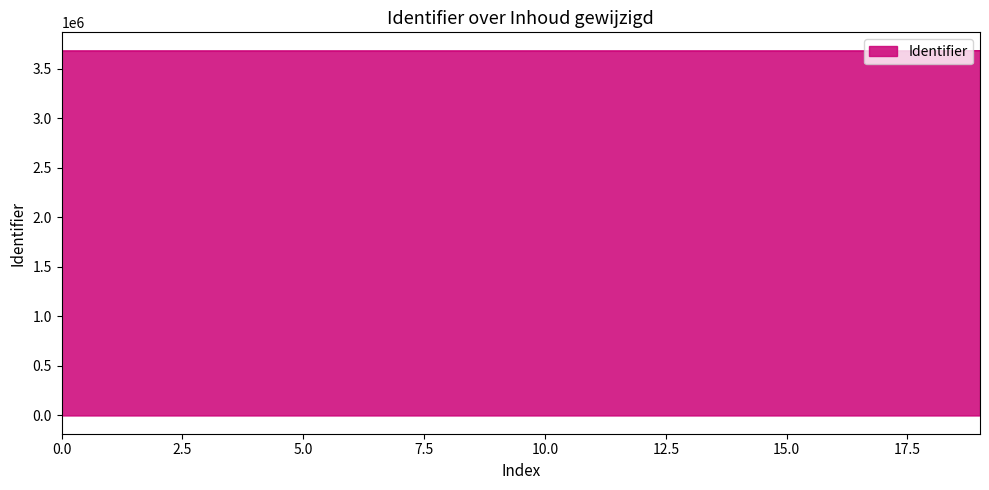

What is the minimum value shown in the chart?

3681097